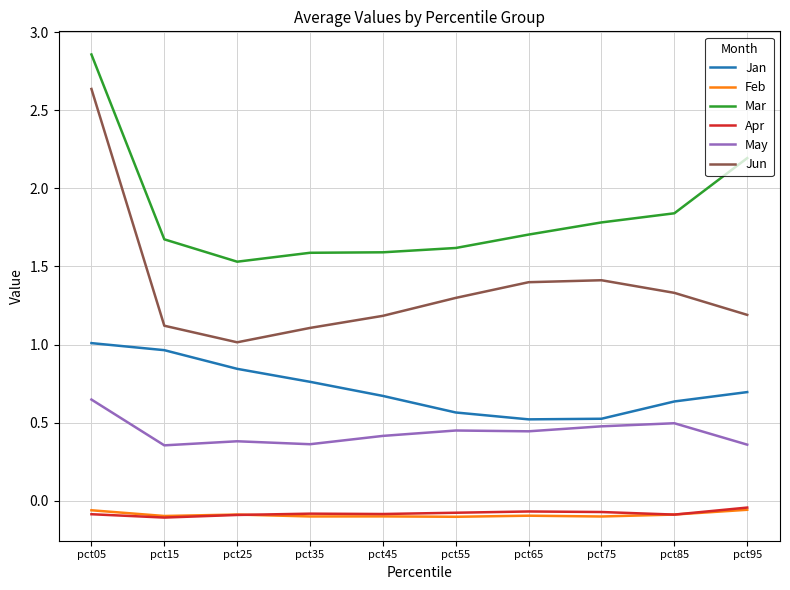

Which series has the largest range (max minus min)?

Jun